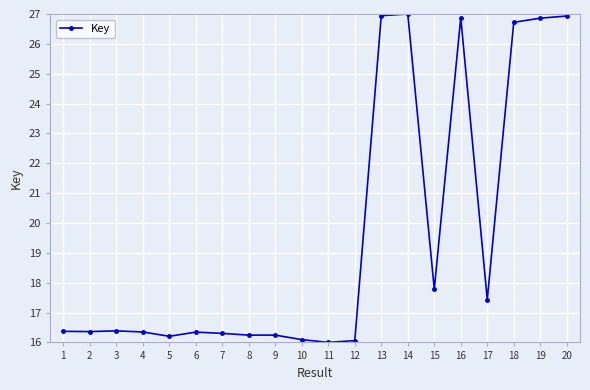

What is the approximate value at 19?

26.9